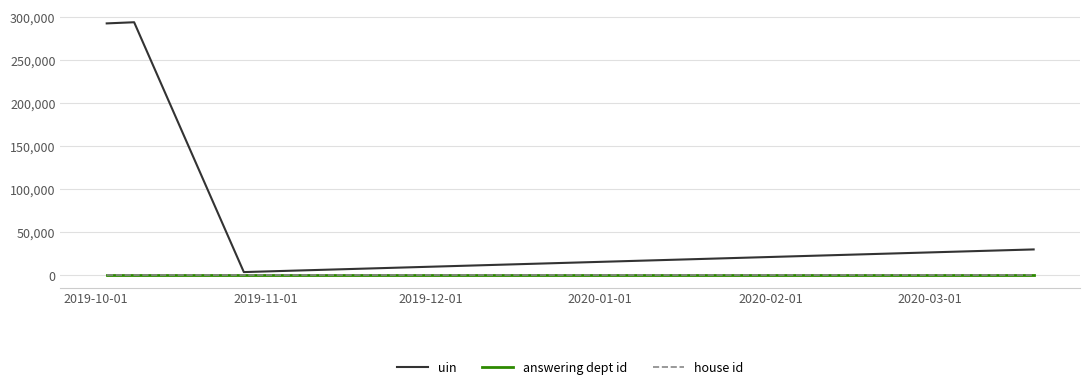

What is the minimum value shown in the chart?

1